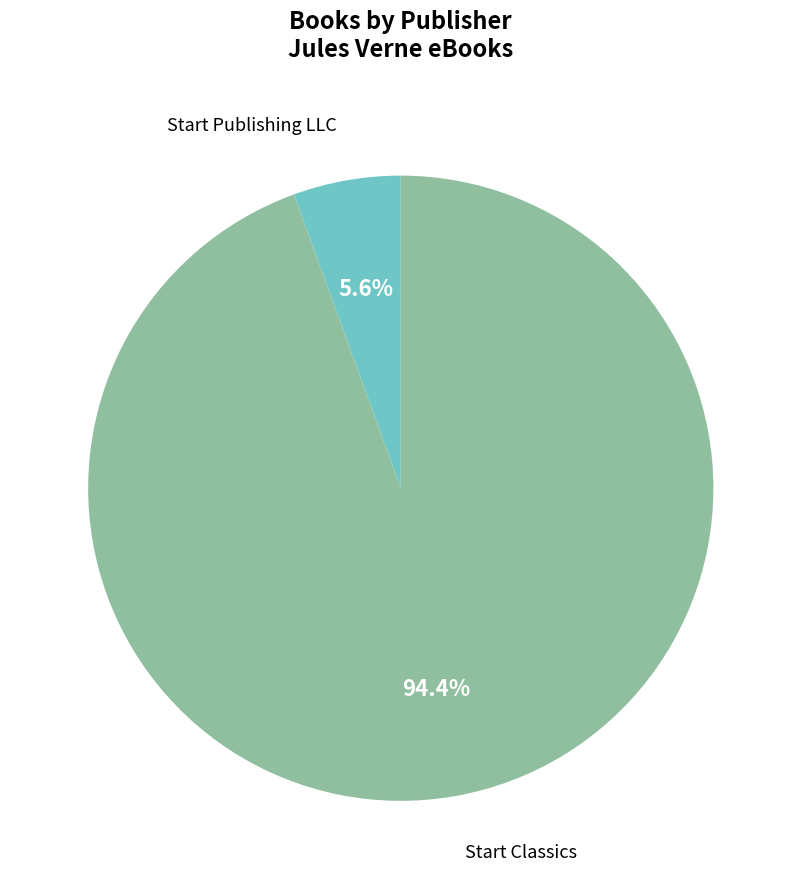

How many segments does this pie chart have?

2